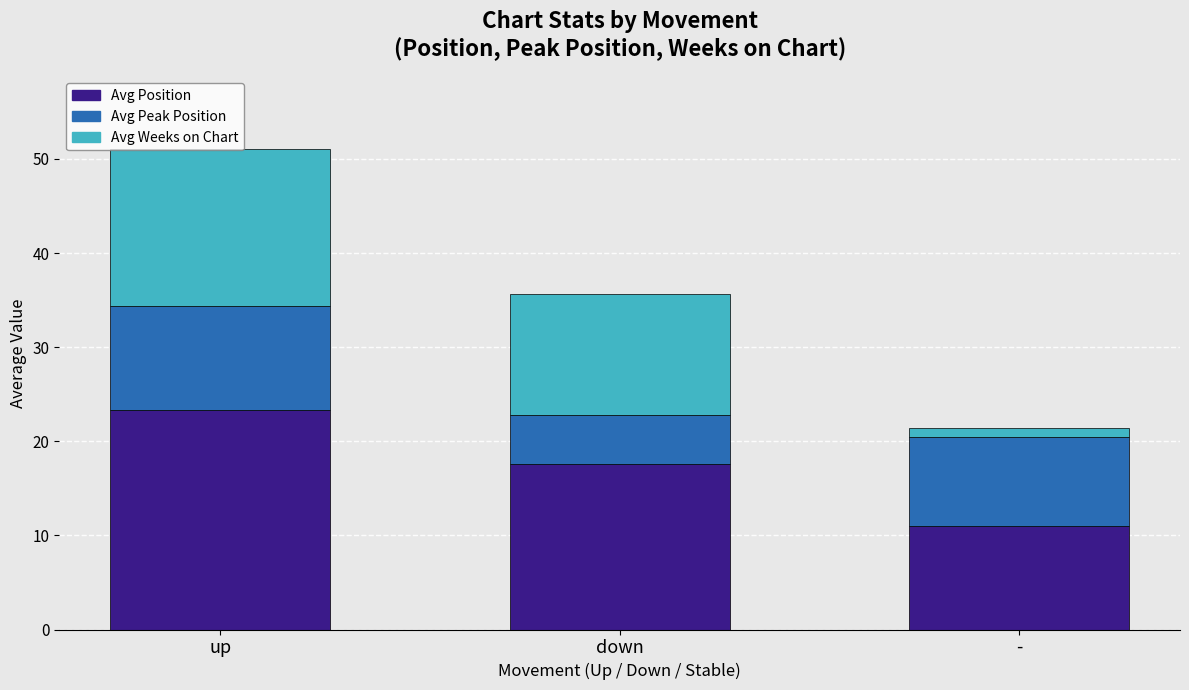

At which category is the sum across all series the highest?

up